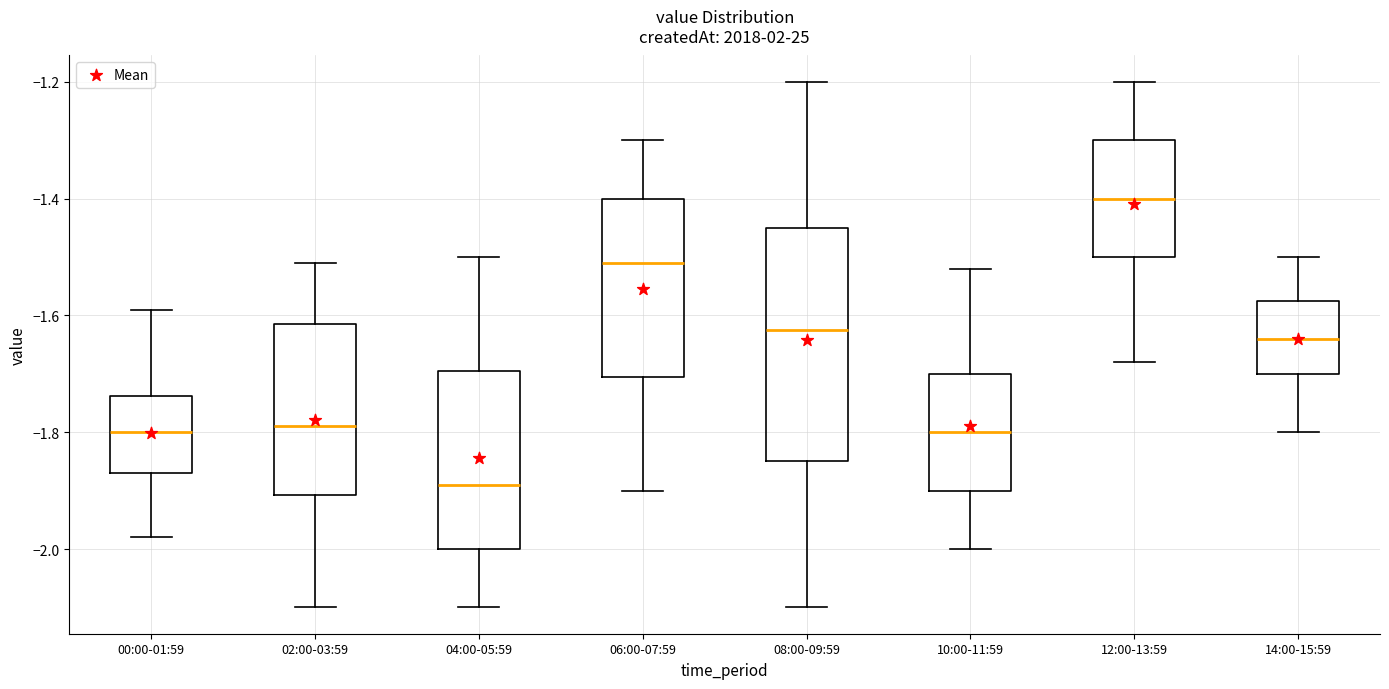

Reading left to right, transcribe this box plot: for each box, give where its median line is, the range the box spans, and where its two whiskers end, as read against the y-axis. The values are not printed on the chart, so give them approximately, as read against the axis.

00:00-01:59: median -1.80, box -1.86 to -1.74, whiskers -1.98 to -1.58
02:00-03:59: median -1.78, box -1.90 to -1.62, whiskers -2.10 to -1.50
04:00-05:59: median -1.88, box -2.00 to -1.70, whiskers -2.10 to -1.50
06:00-07:59: median -1.50, box -1.70 to -1.40, whiskers -1.90 to -1.30
08:00-09:59: median -1.62, box -1.84 to -1.44, whiskers -2.10 to -1.20
10:00-11:59: median -1.80, box -1.90 to -1.70, whiskers -2.00 to -1.52
12:00-13:59: median -1.40, box -1.50 to -1.30, whiskers -1.68 to -1.20
14:00-15:59: median -1.64, box -1.70 to -1.58, whiskers -1.80 to -1.50